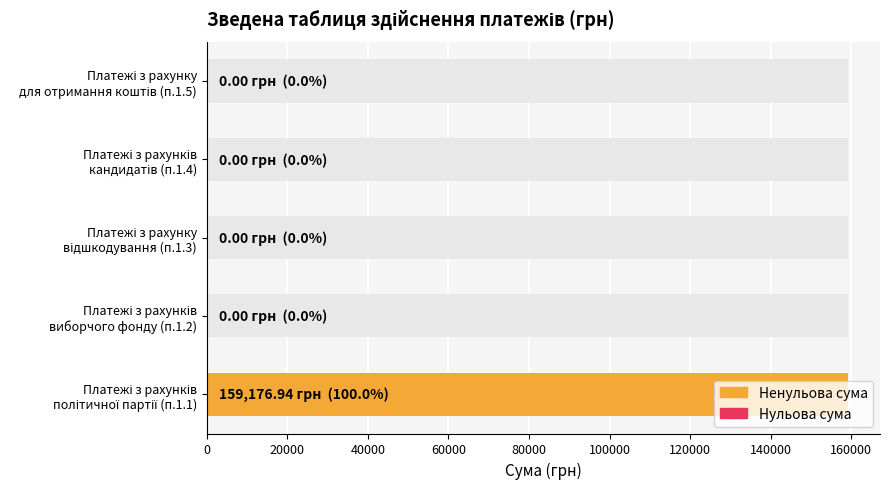

True or false: the data shows 86174.4 at підпункт 1.

False